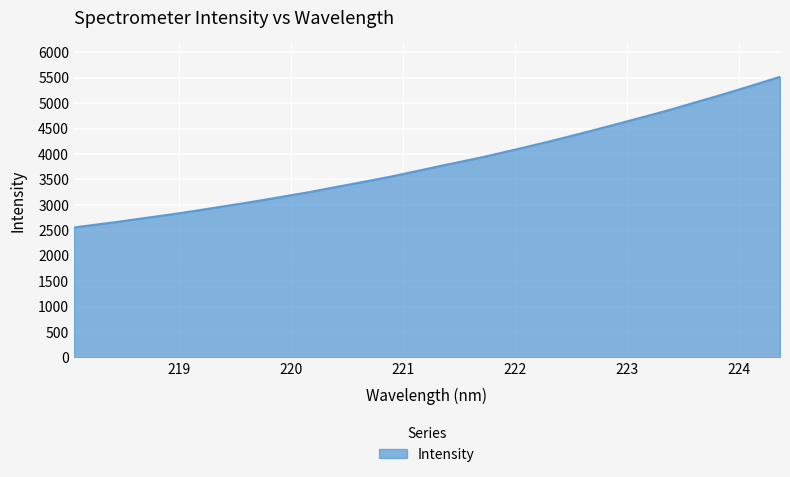

What is the greatest value displayed?

5516.7